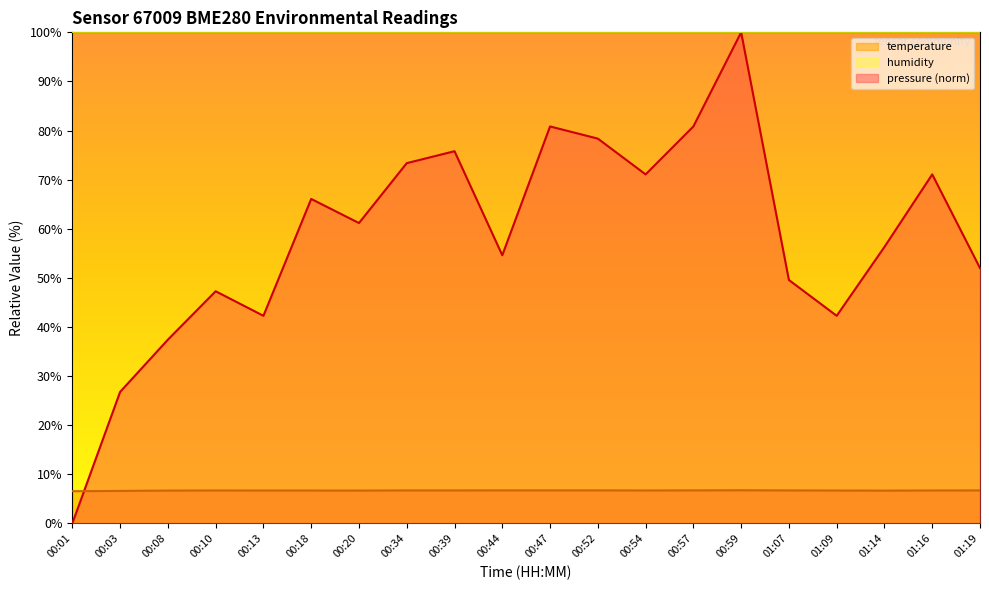

What is the label of the 20th point from the right?

00:01